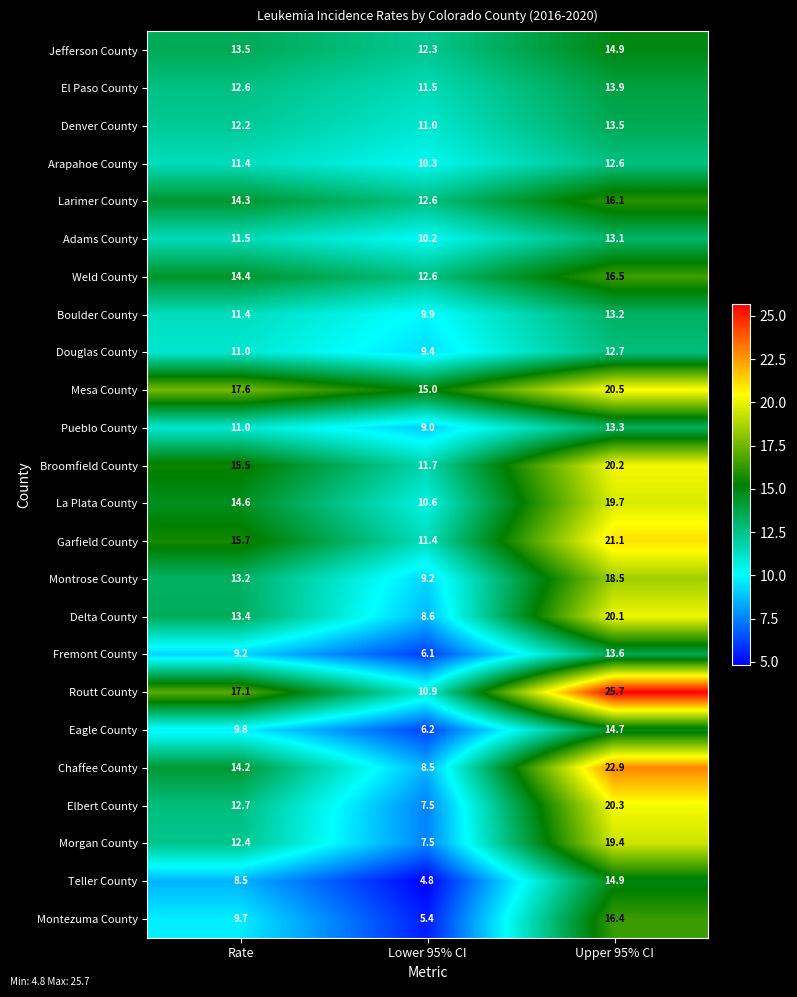

At which category does the chart reach its minimum across all series?

Lower 95% CI